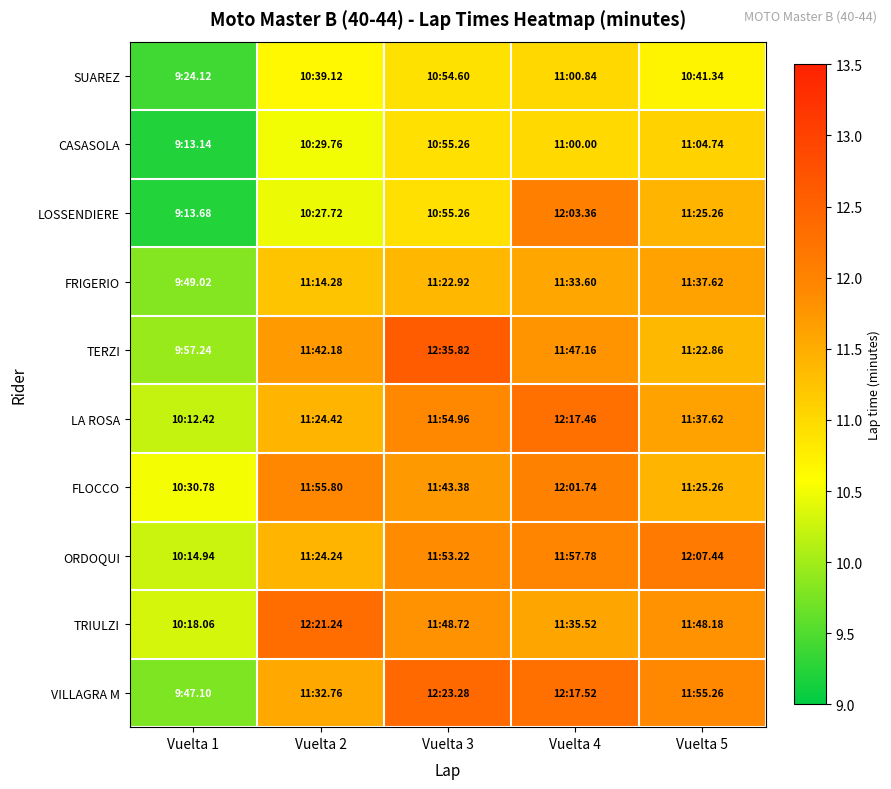

Which series changed the most between Vuelta 2 and Vuelta 3?

TERZI